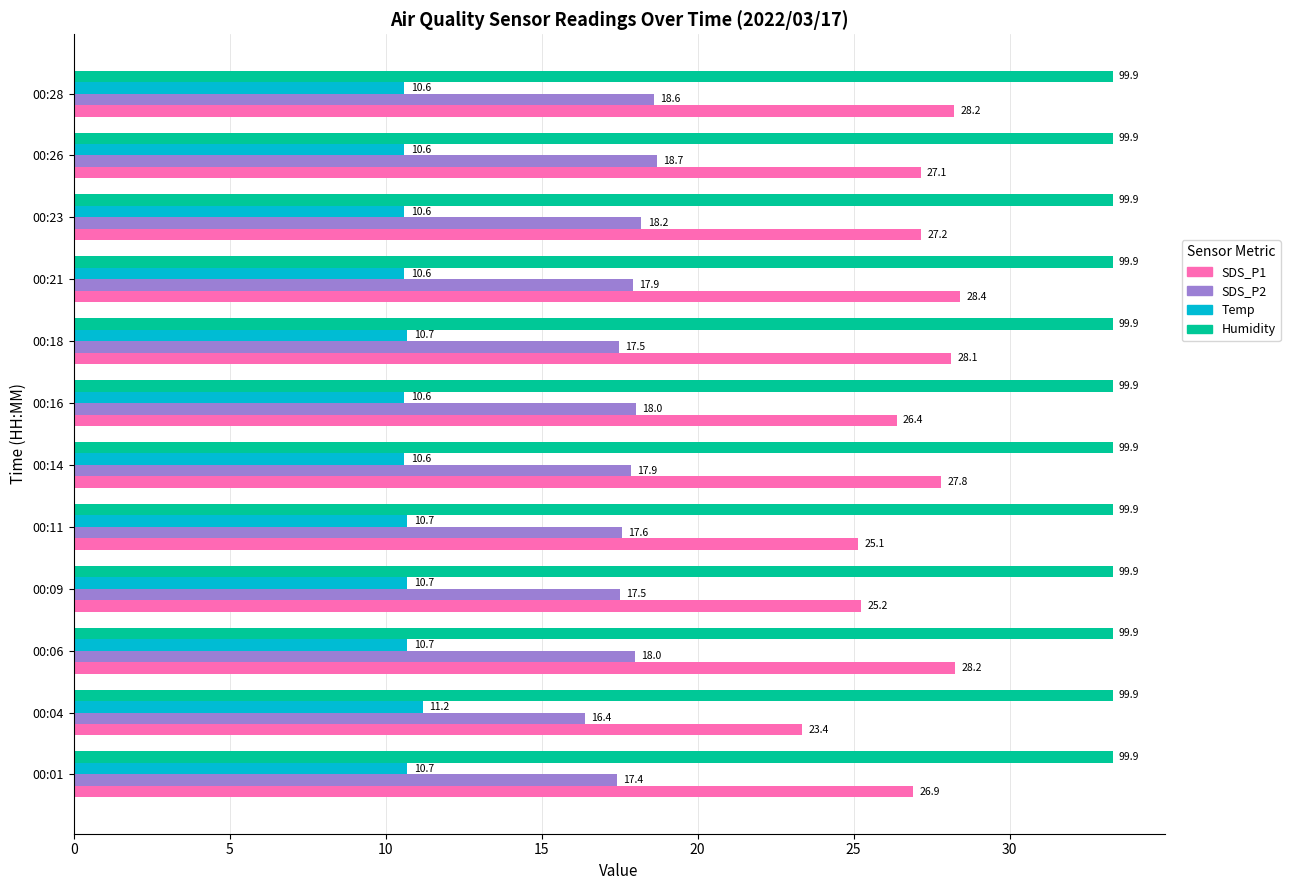

List the series in order of their peak value, highest first.

Humidity, SDS_P1, SDS_P2, Temp